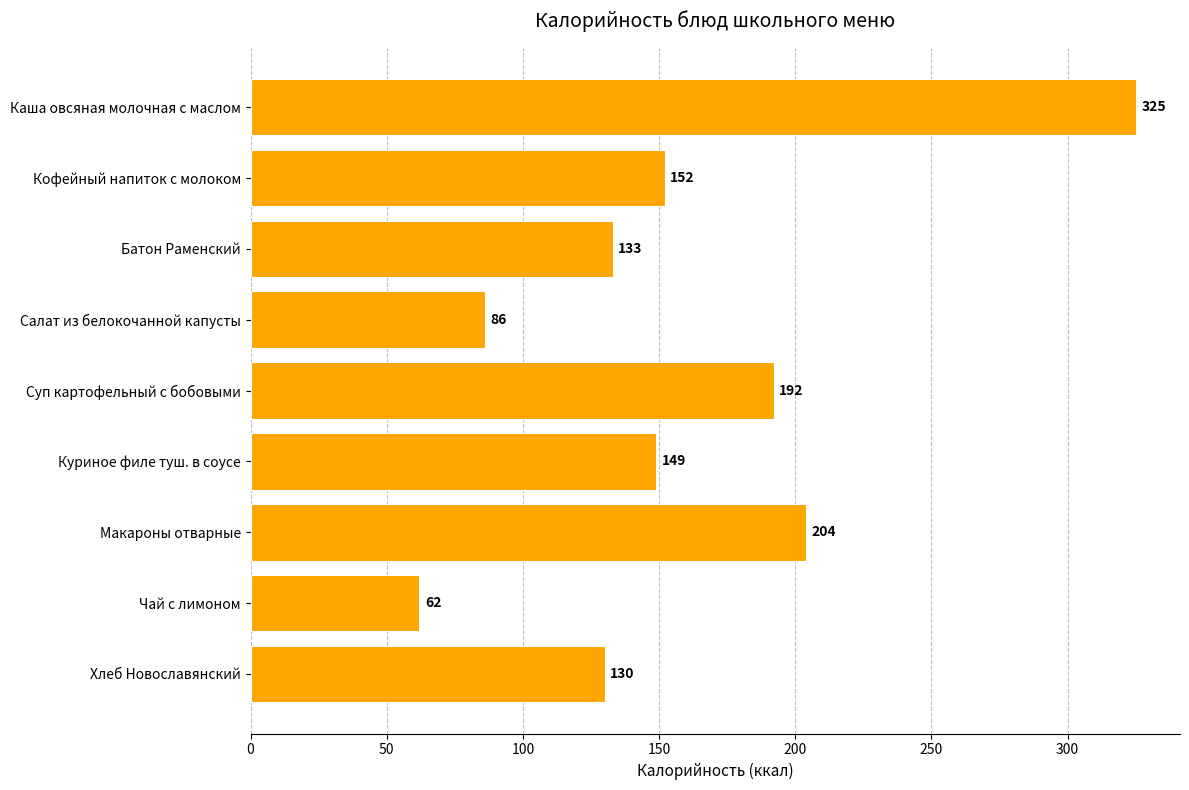

What is the value of the 5th bar from the top?

192